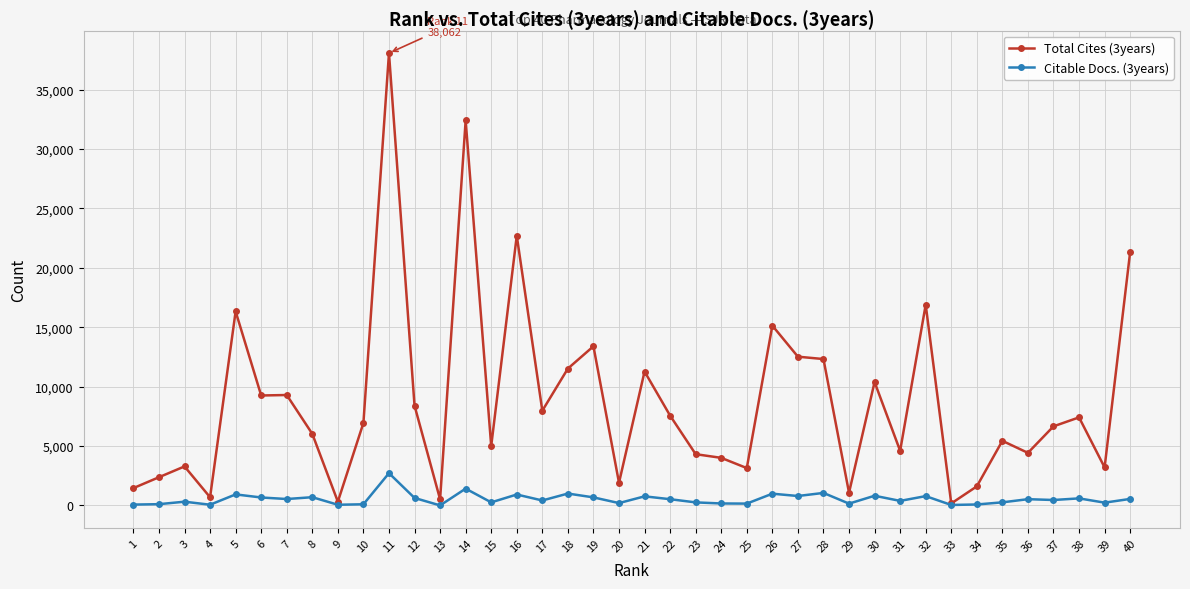

What is the value of the Total Cites (3years) point at the 21st from the left?

11267